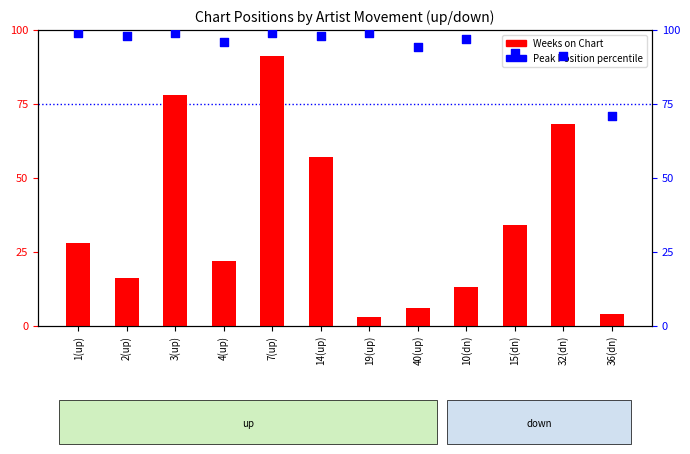

At which category is the sum across all series the highest?

7(up)